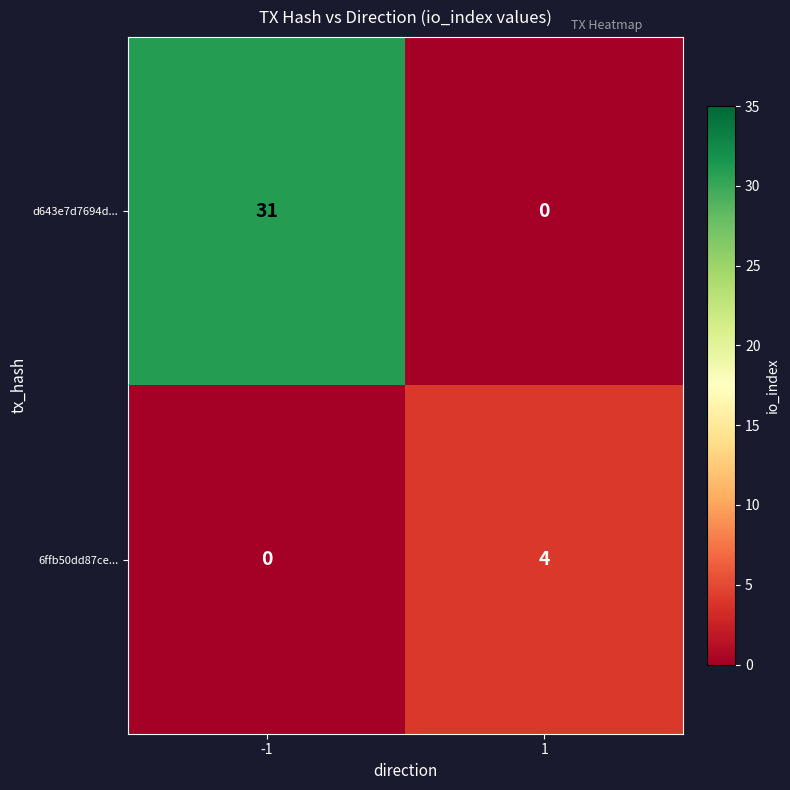

At how many categories does at least one series exceed 5?

1